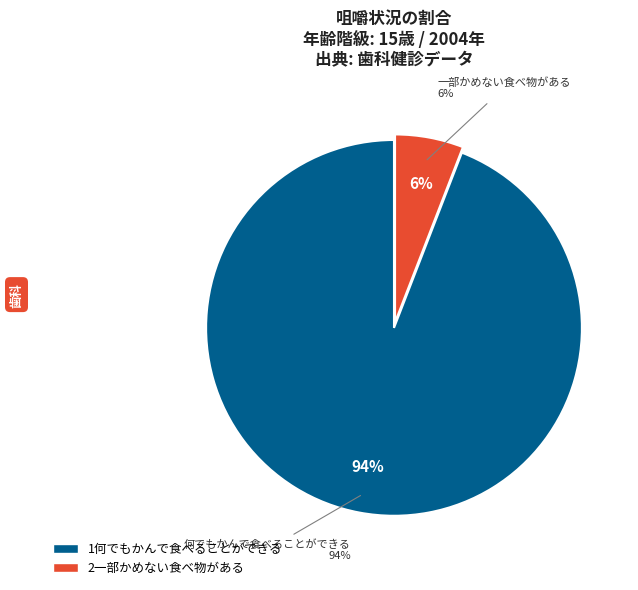

The 3かめない食べ物が多い slice represents 0% of the pie. True or false?

True